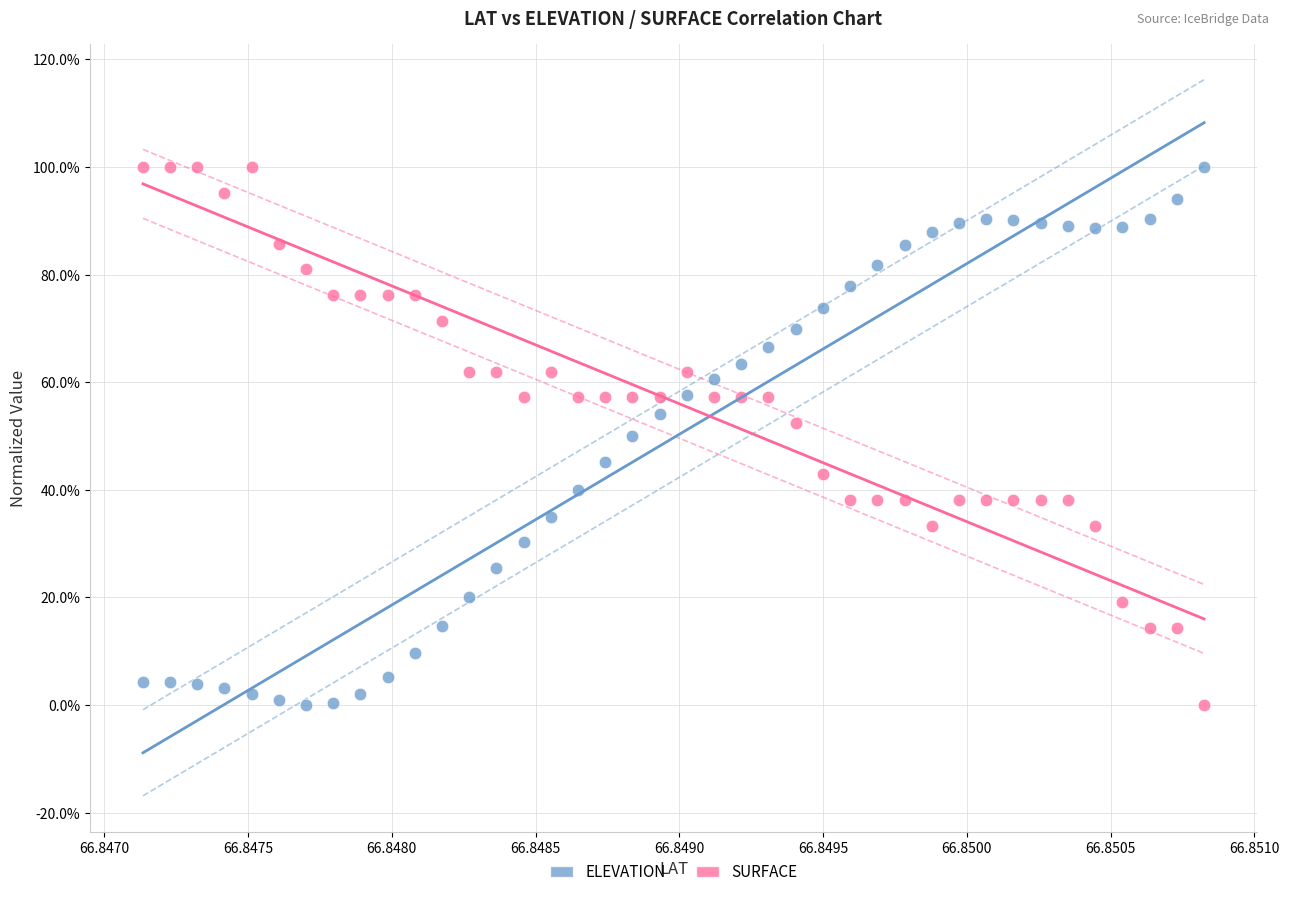

What are all the series names shown in the legend?

ELEVATION, SURFACE